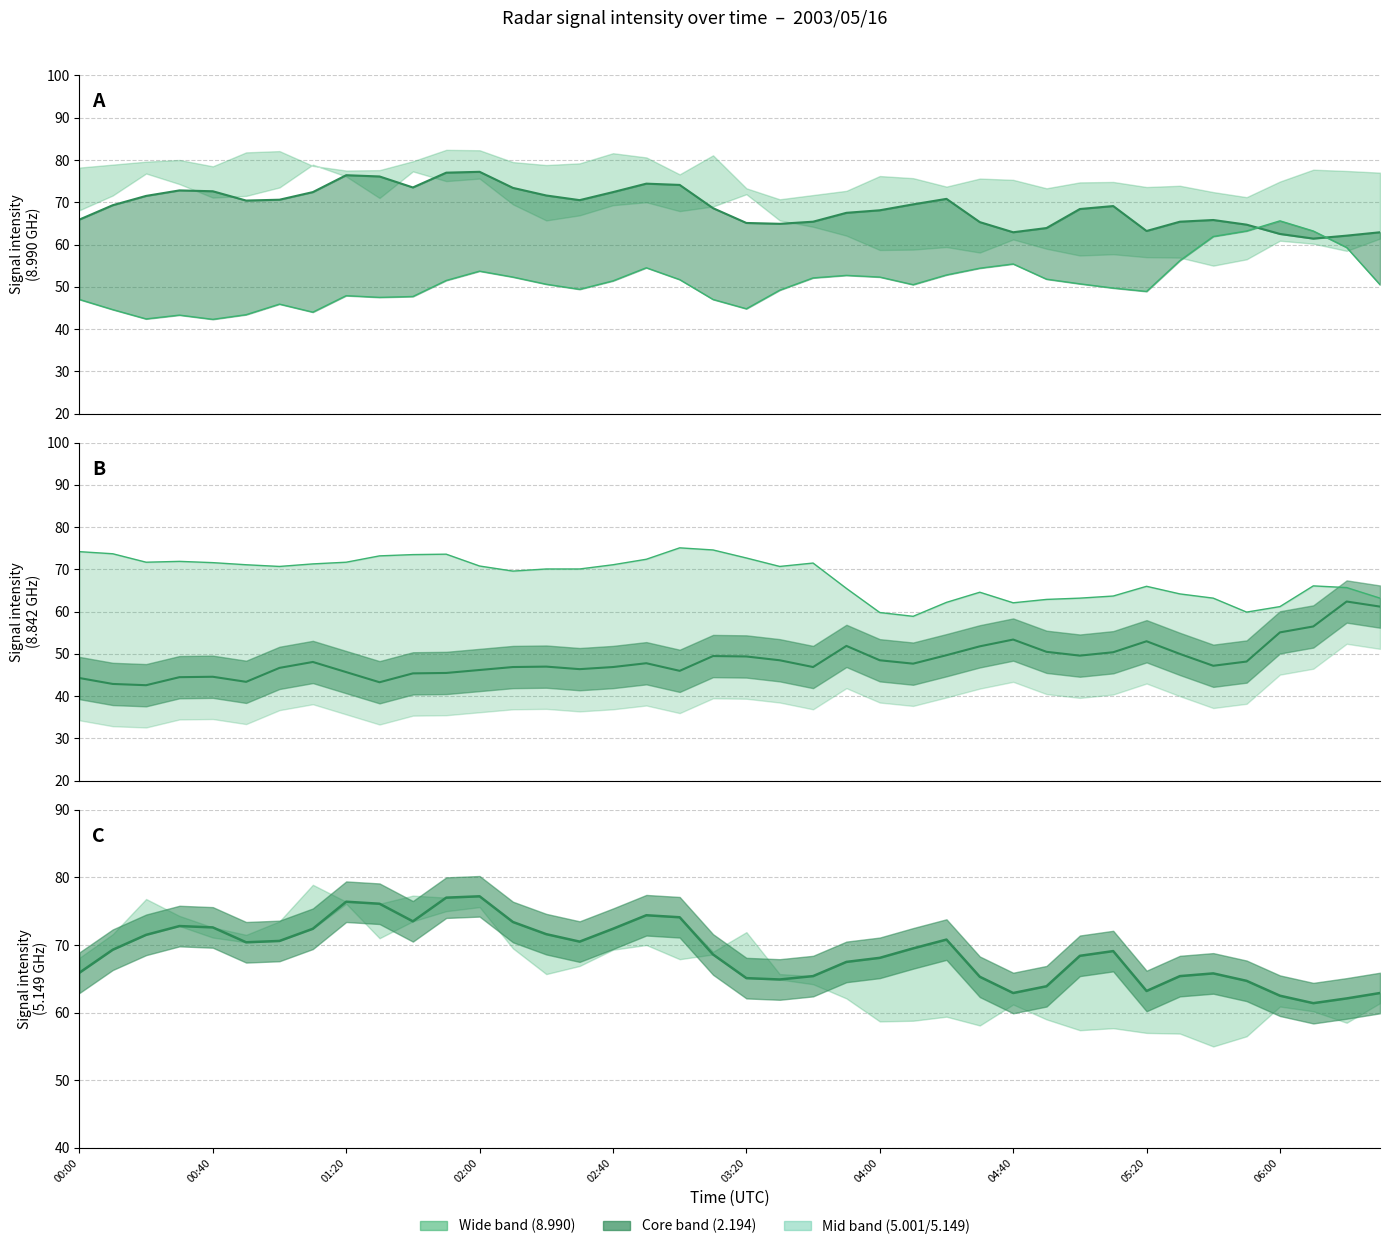

True or false:   5.149 center has a value of 29.5 at 25.

False